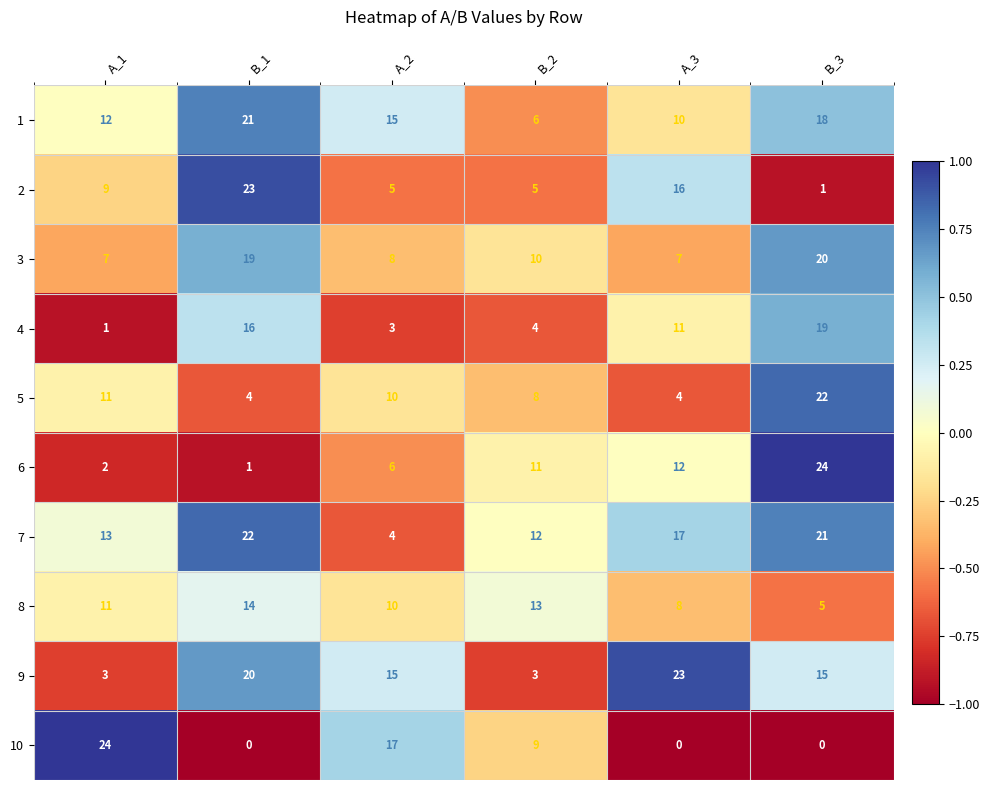

What is the difference between the 1 values at B_3 and A_2?

3